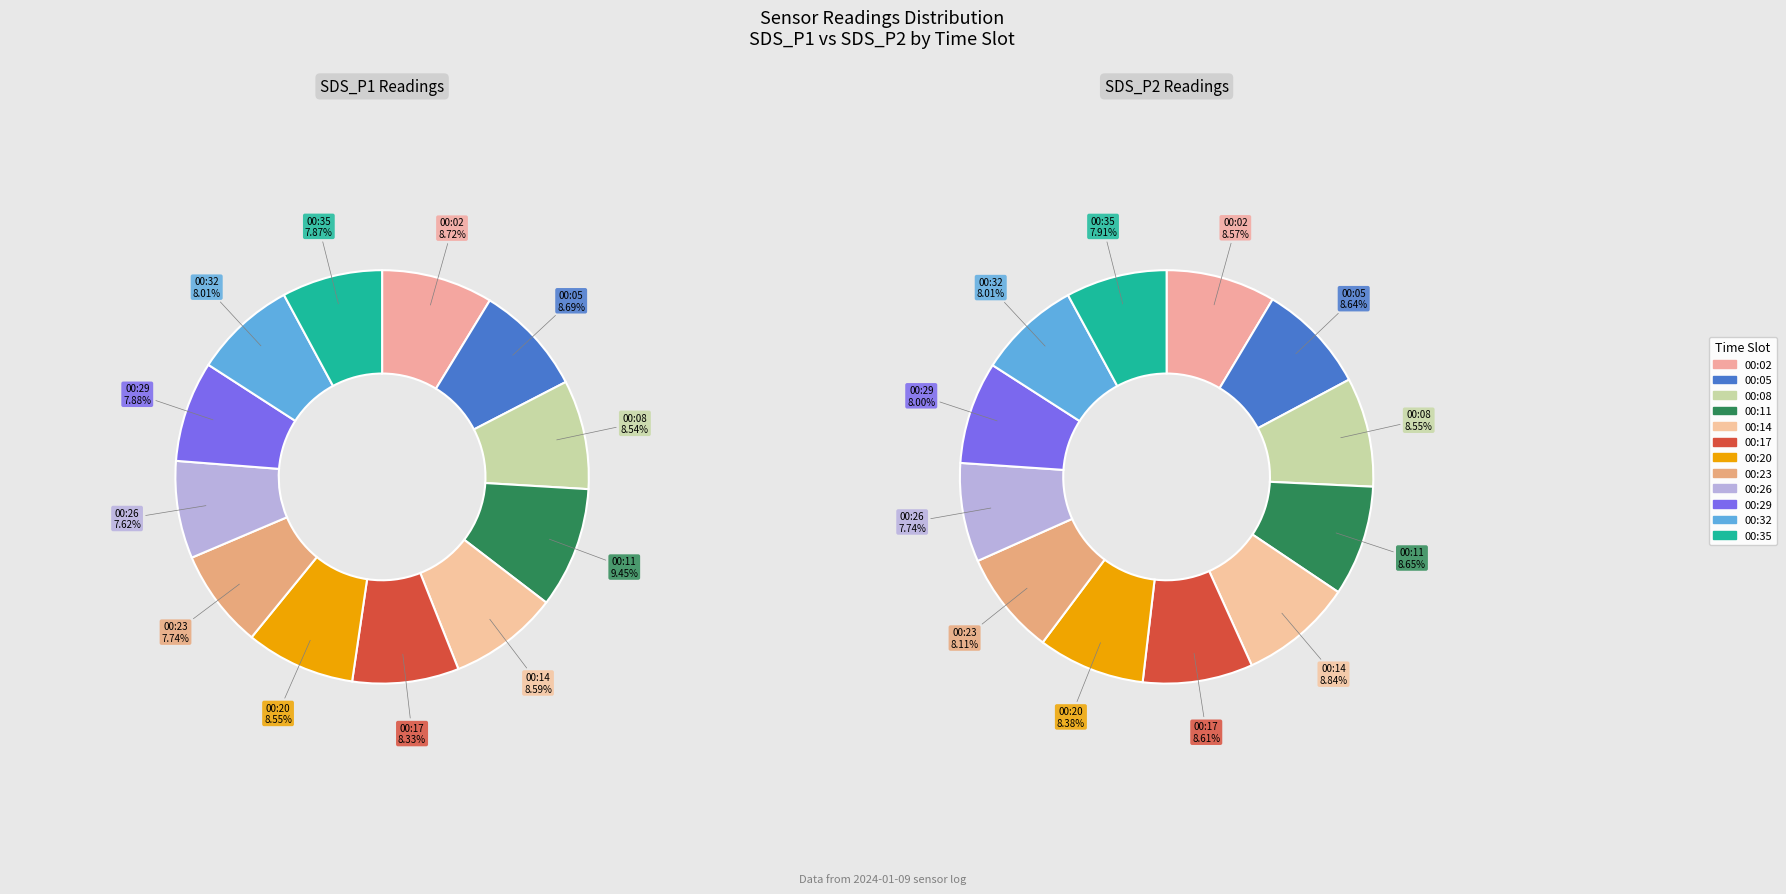

How many slices are in this pie chart?

12